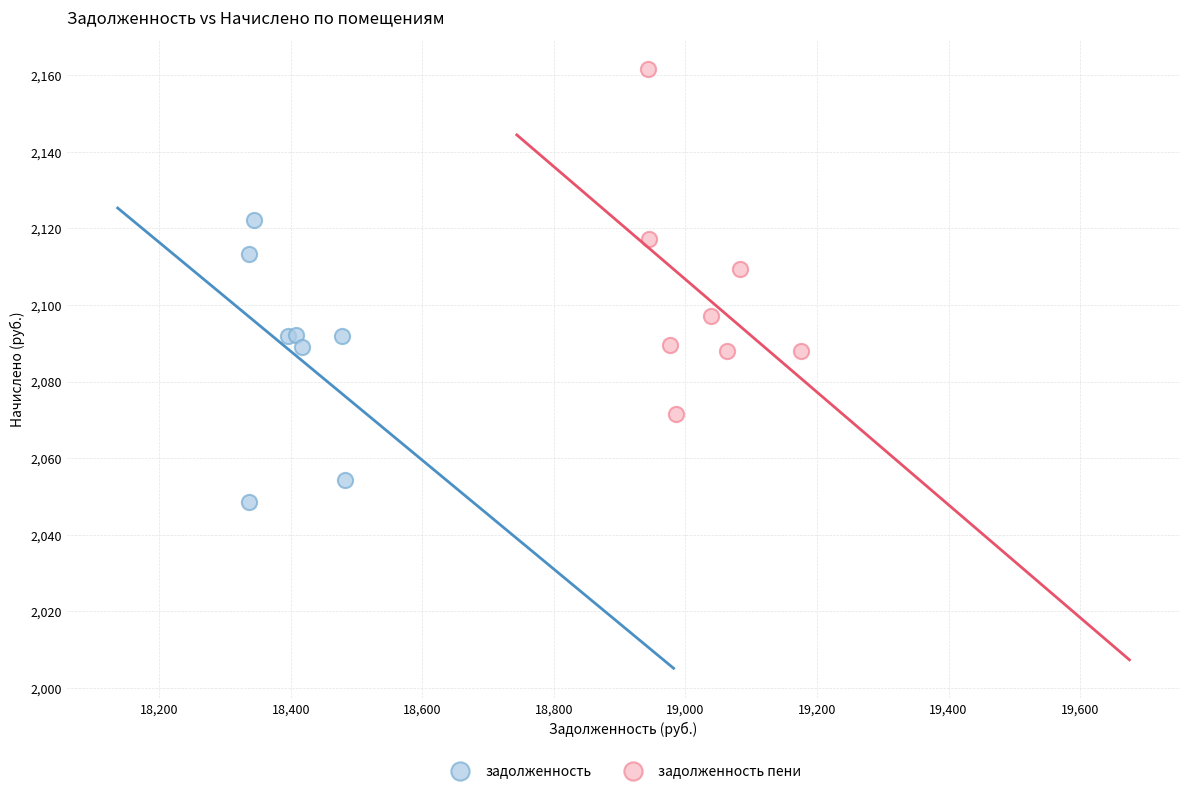

Which series has the widest spread of Y values?

задолженность пени